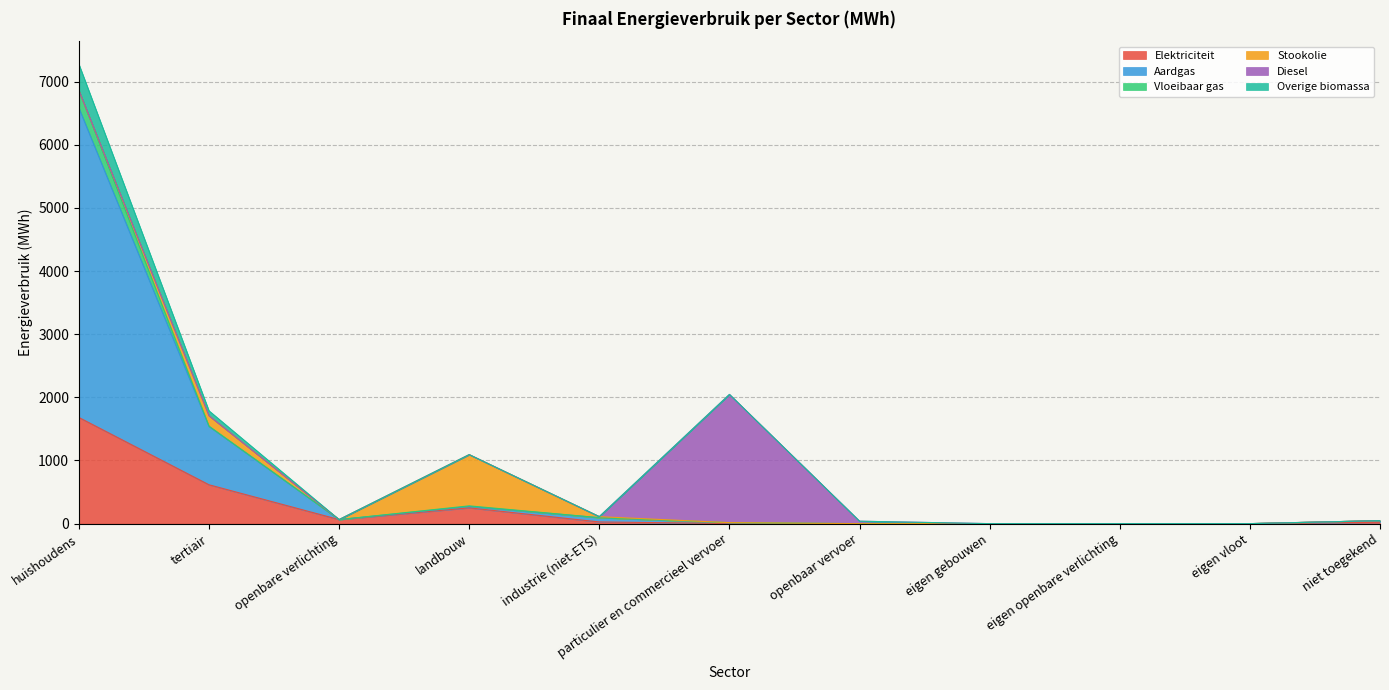

Which series has the largest total across all categories?

Aardgas